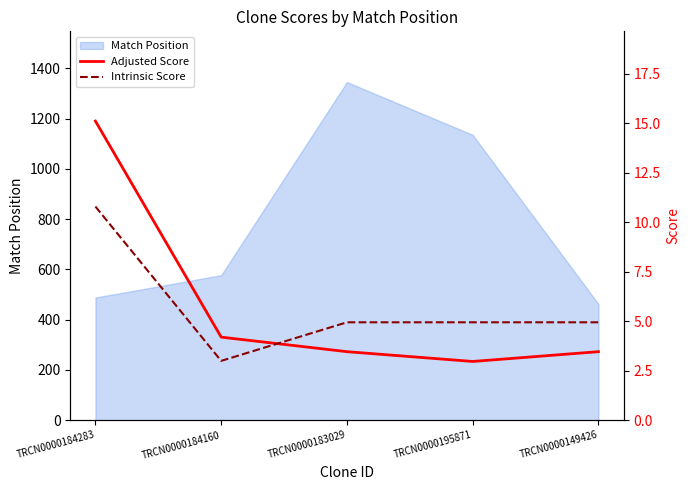

Is the value of Adjusted Score at TRCN0000149426 greater than the value of Intrinsic Score at TRCN0000183029?

No